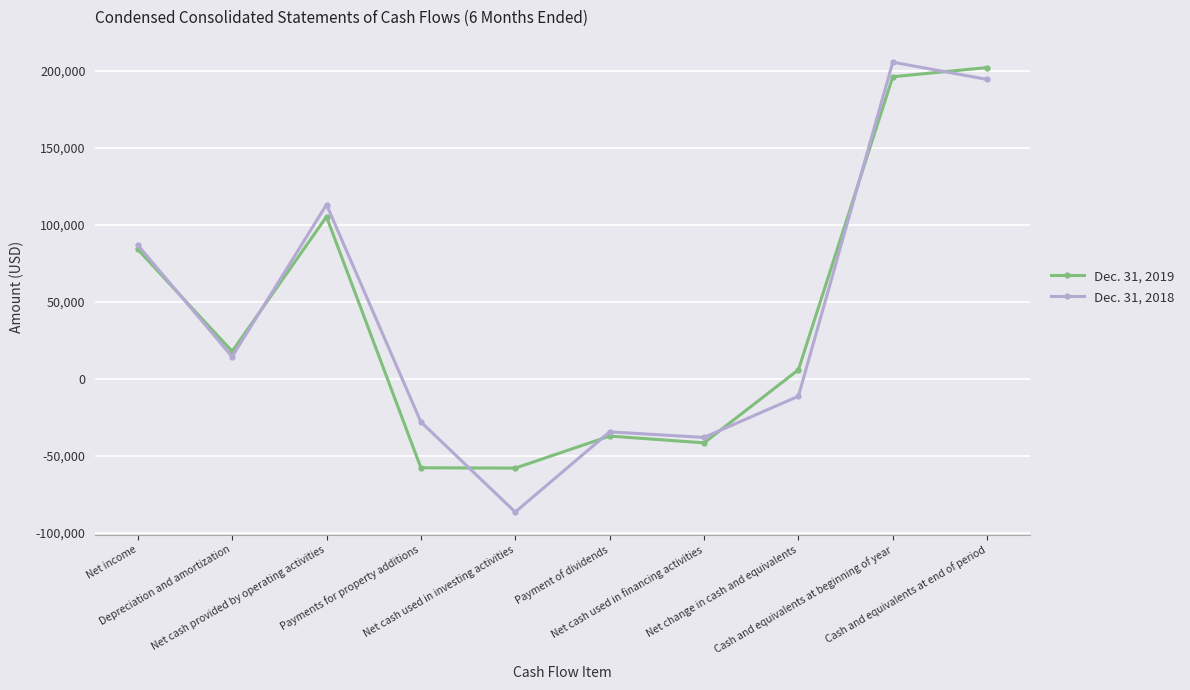

Read the Dec. 31, 2019 value at Depreciation and amortization, to the nearest 10.

17910